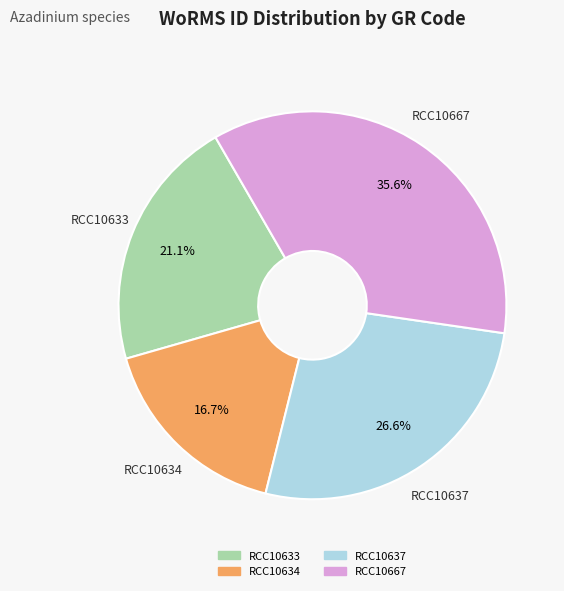

How many segments does this pie chart have?

4